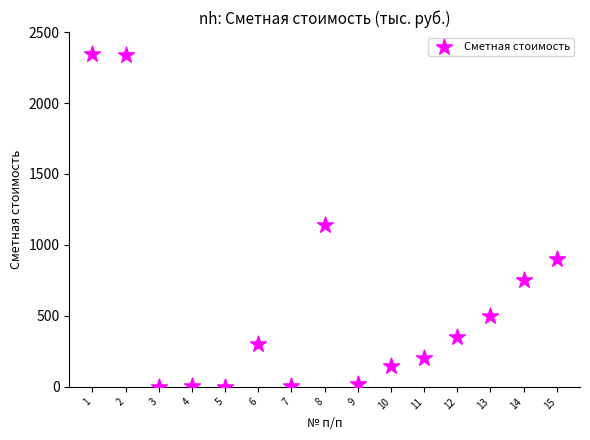

What Y value in the scatter plot is closest to 1172?

1143.3